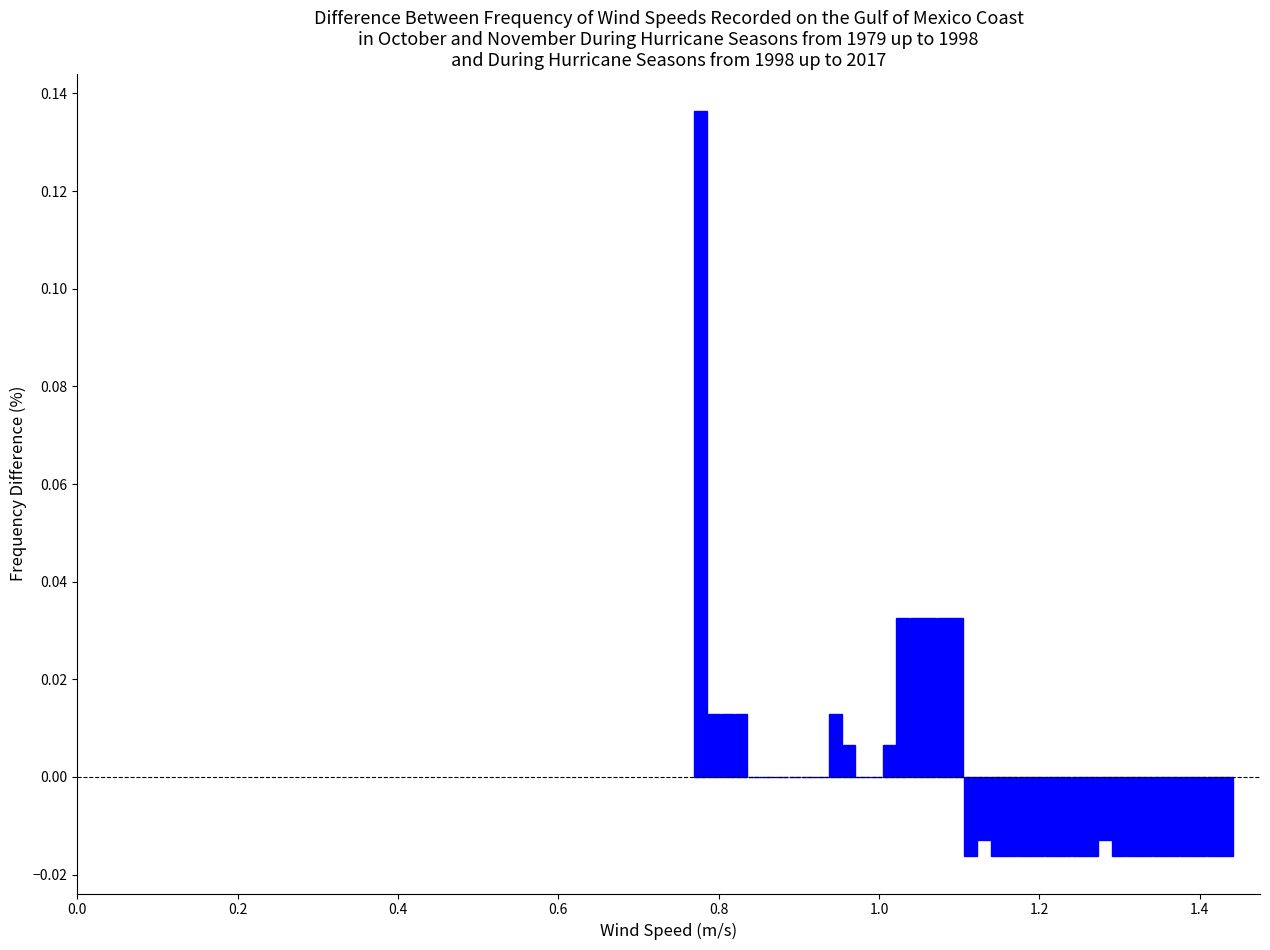

Read against the x-axis, roughly where is the centre of the tallest bar?

0.78